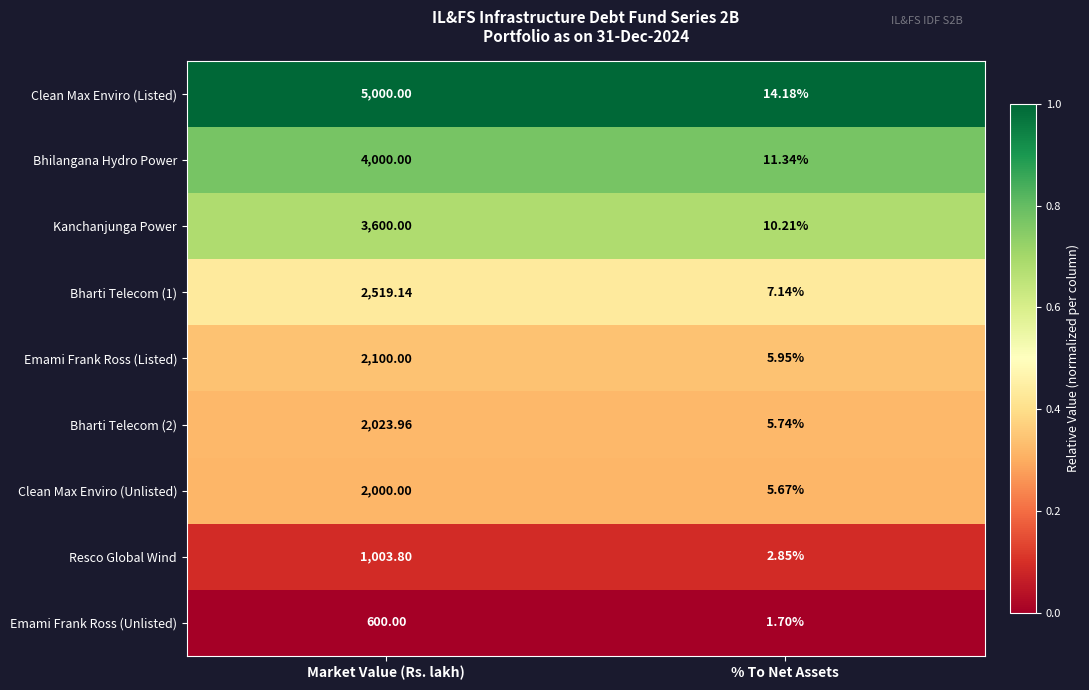

At which category does the chart reach its peak across all series?

Market Value (Rs. lakh)